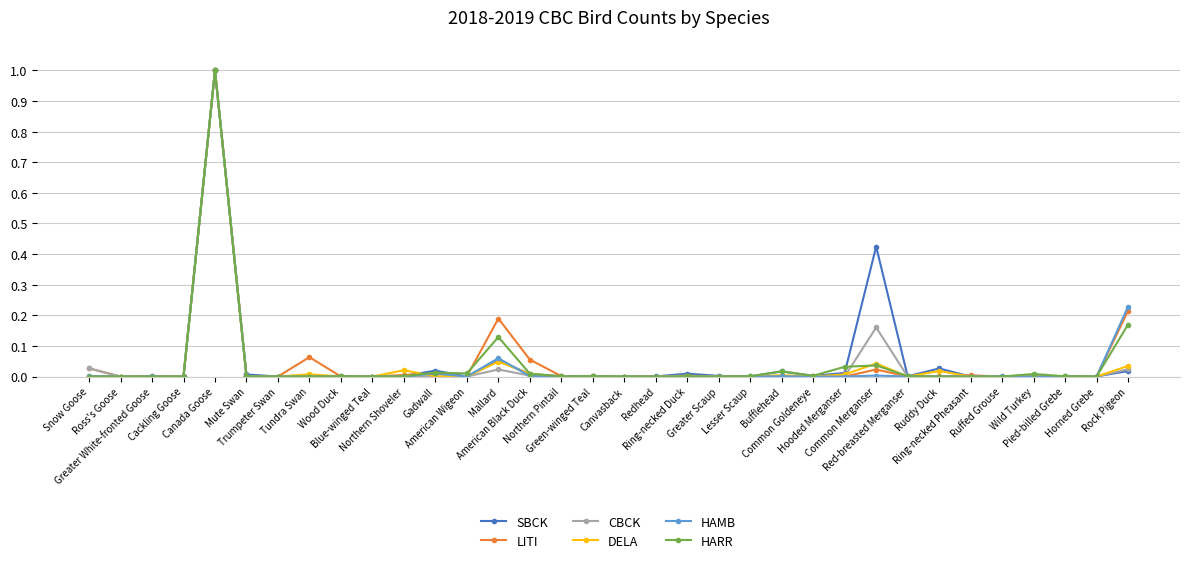

The LITI series shows 0.1 at Rock Pigeon. True or false?

False